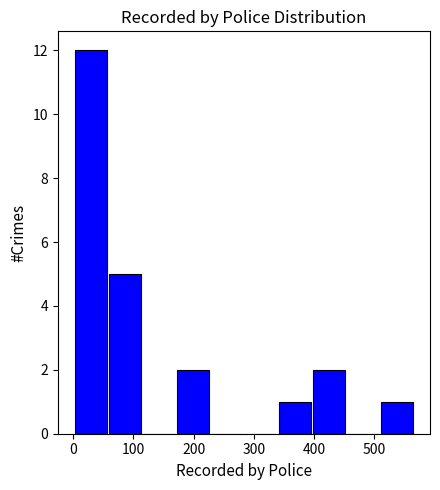

Which range on the x-axis has the tallest bar?

0 to 60